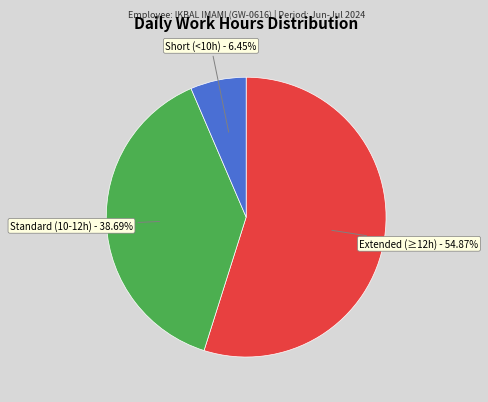

Is there a majority slice in this chart?

Yes